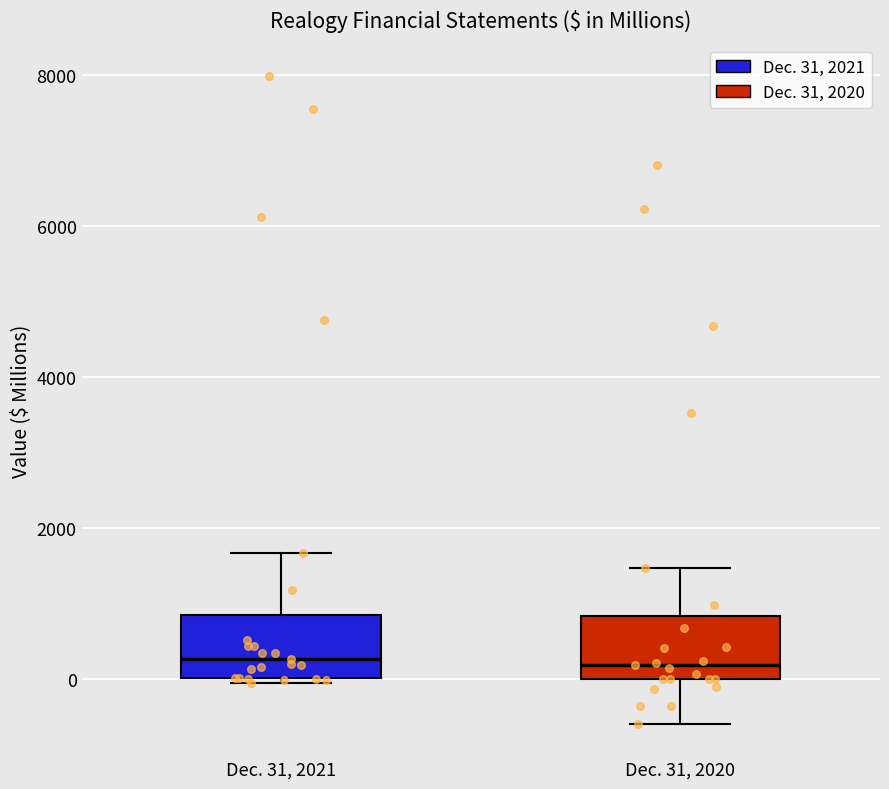

Where is the lower edge of the box for Dec. 31, 2021 on the y-axis? The values are not printed on the chart, so give them approximately, as read against the axis.

0